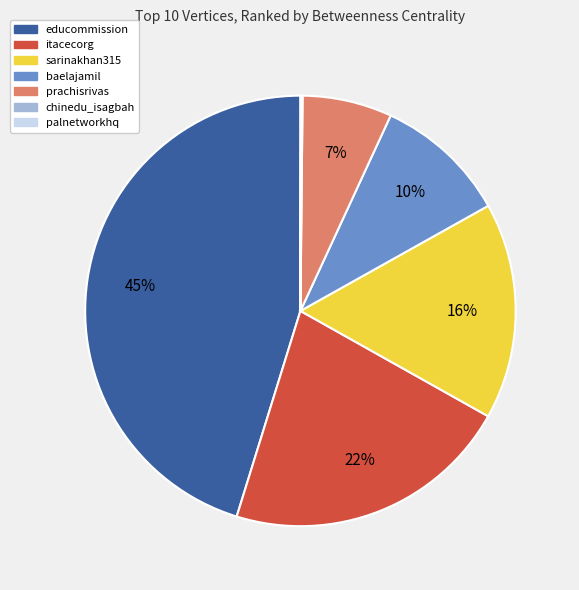

To the nearest percent, what is the average slice percentage?

14%